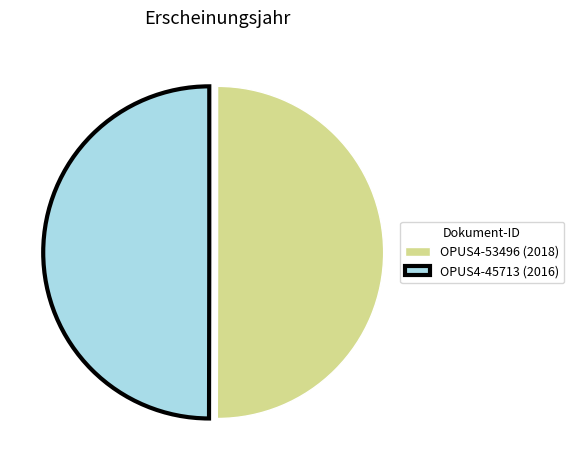

True or false: OPUS4-53496 (2018) accounts for 50% of the total.

True